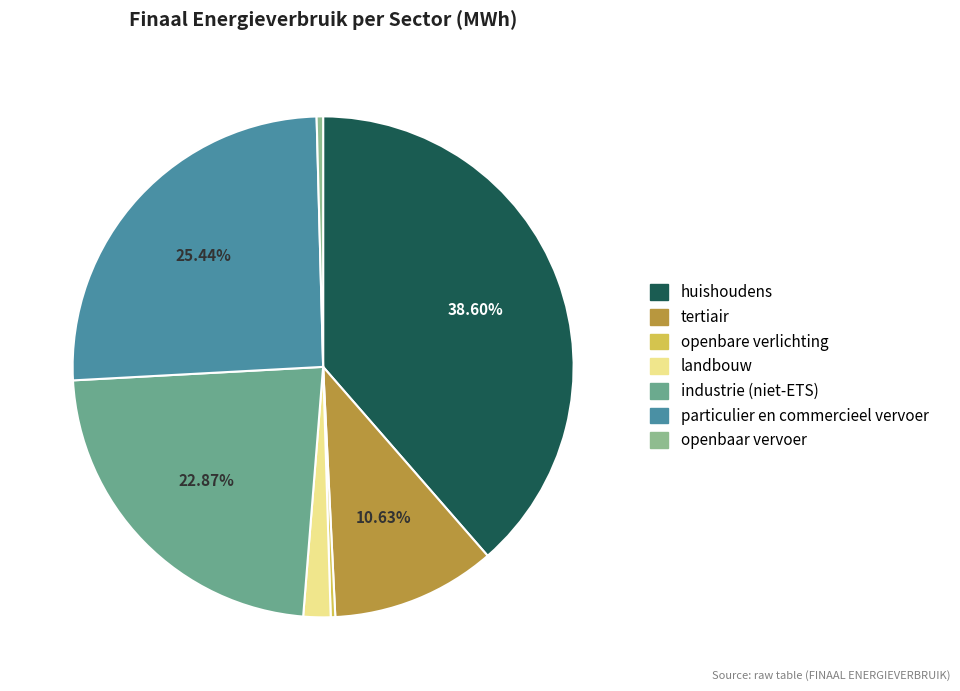

What is the largest slice in the pie chart?

huishoudens